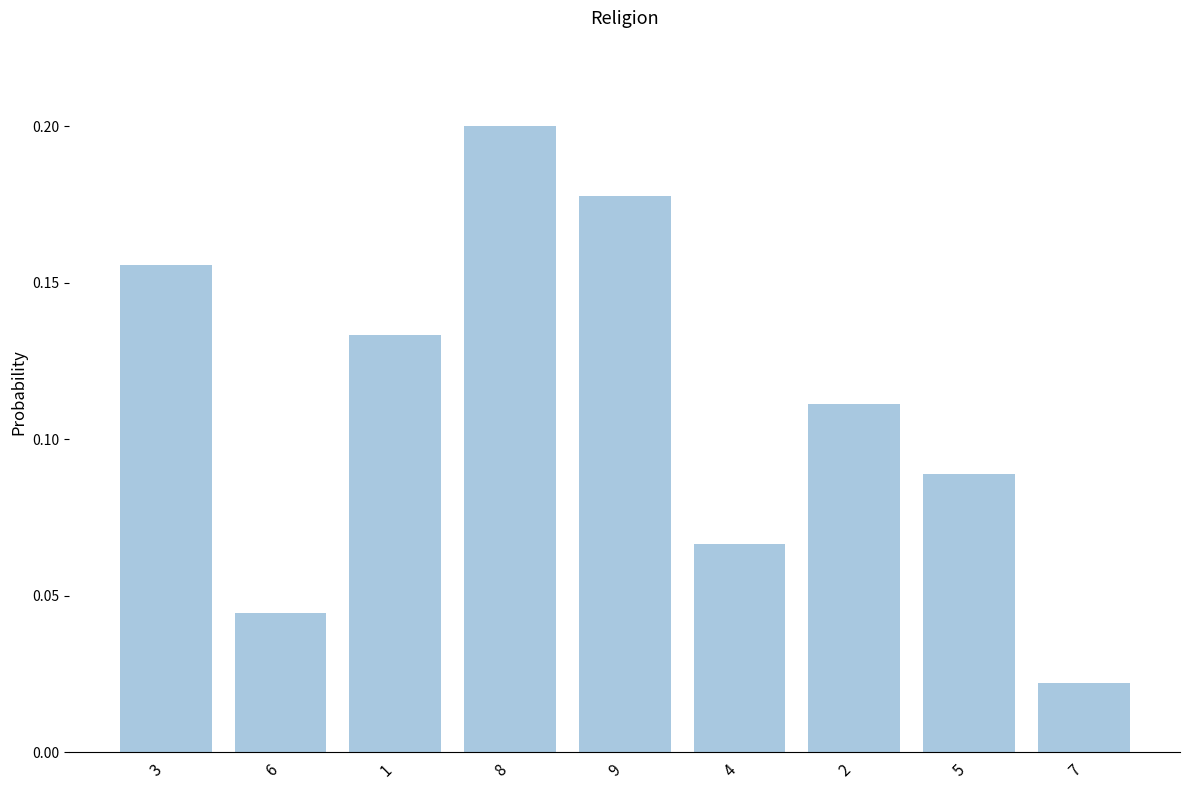

What is the label of the 5th bar from the right?

9